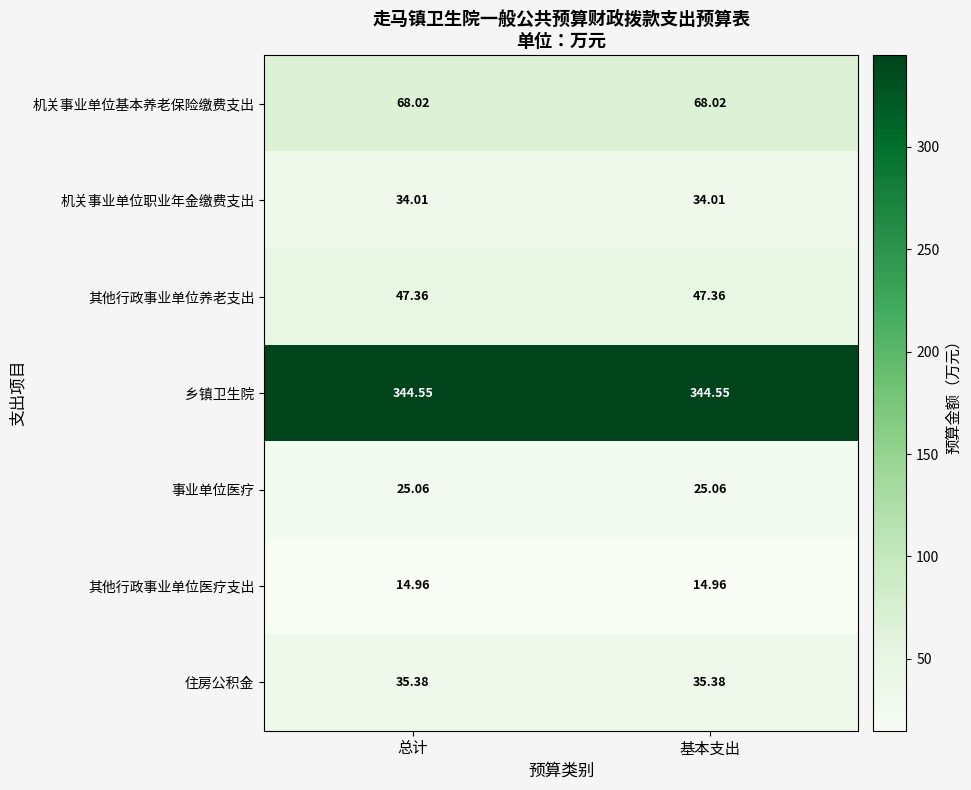

Which series has the largest total across all categories?

乡镇卫生院